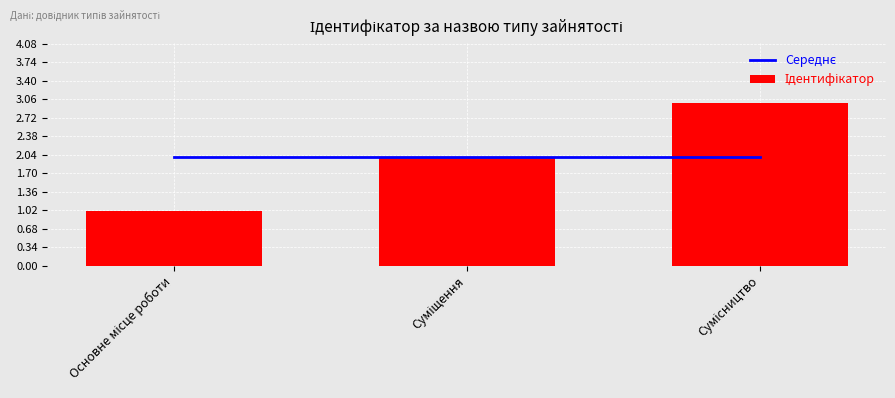

Where is Ідентифікатор nearest to the value 2?

Суміщення